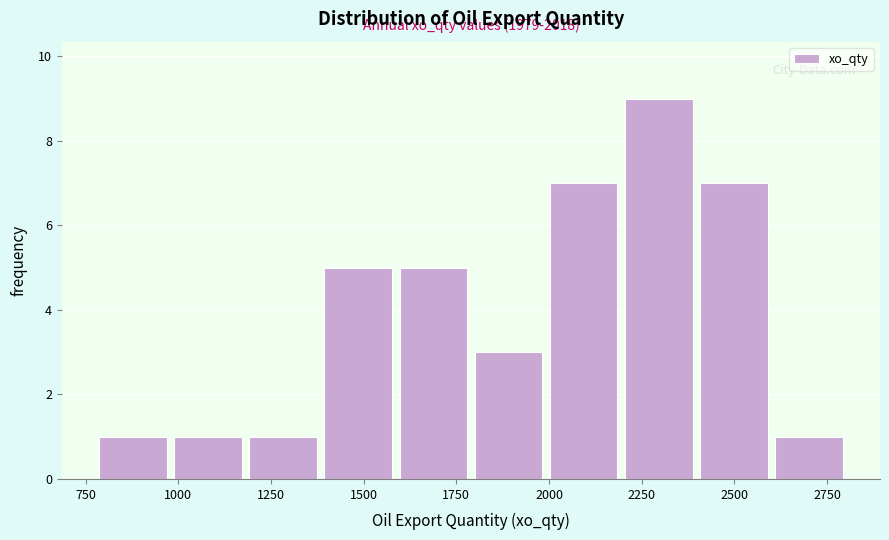

Over which range of the x-axis is the bar tallest?

2200 to 2400